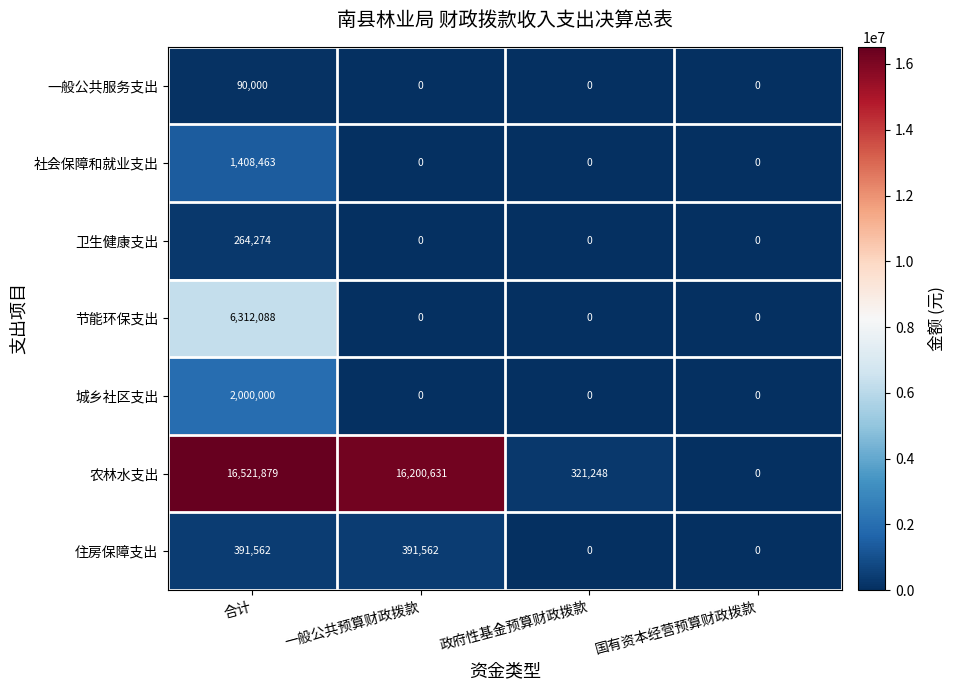

Between 一般公共预算财政拨款 and 政府性基金预算财政拨款, which series saw the biggest shift?

农林水支出